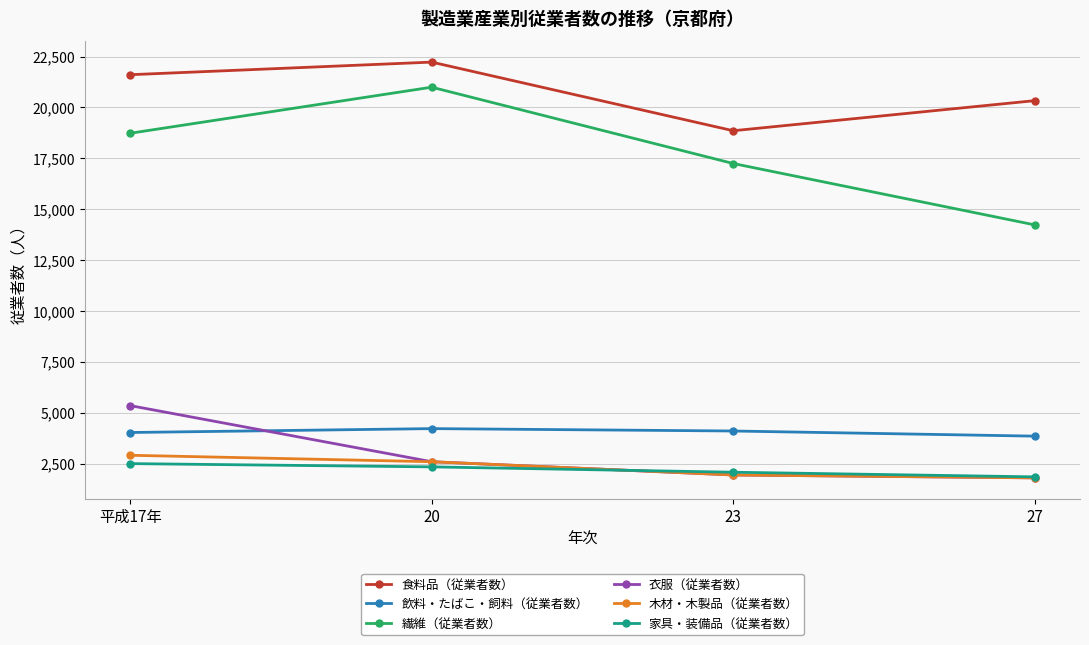

True or false: 飲料・たばこ・飼料（従業者数） has more than 2 points higher than both neighbors.

False